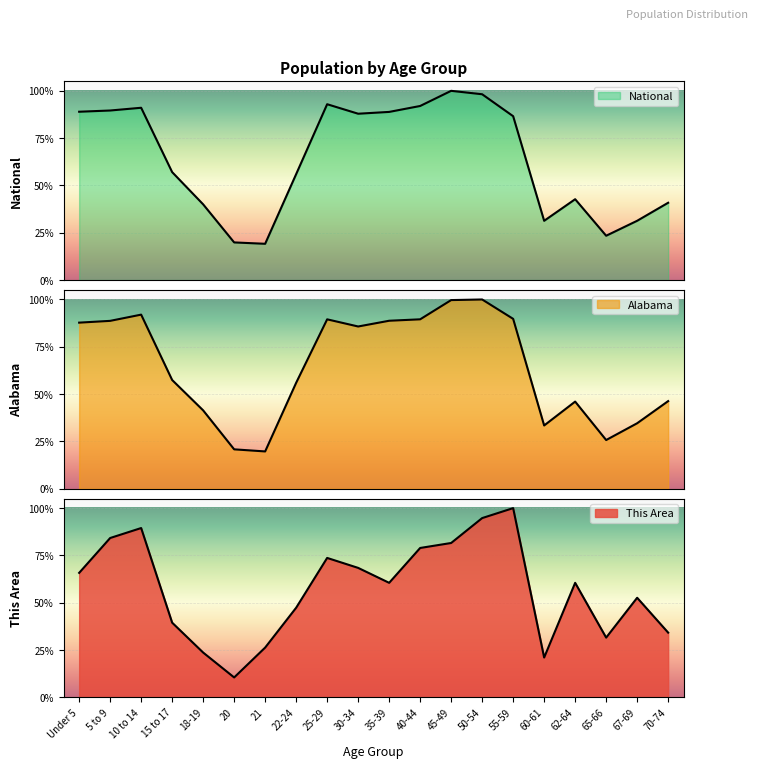

What is the lowest value of the This Area series?

10.5